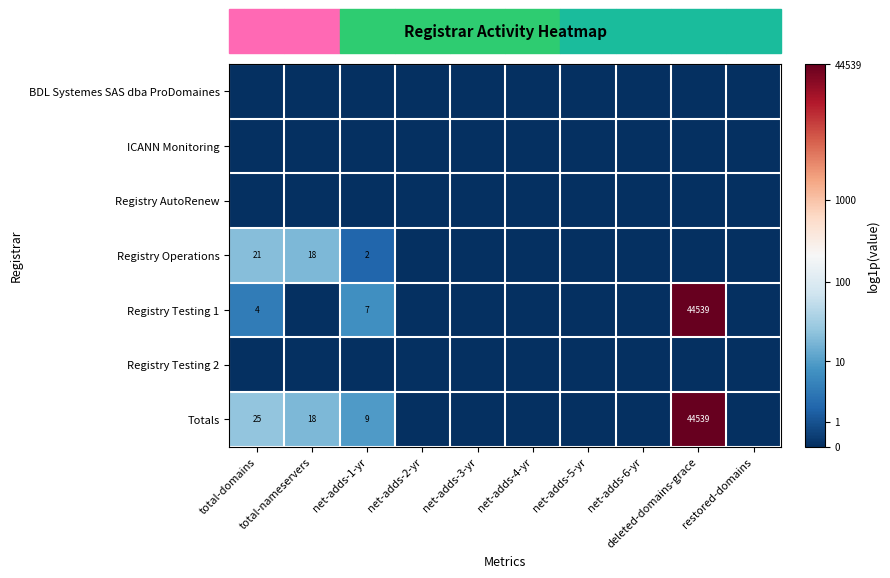

Which series has the largest total across all categories?

Totals